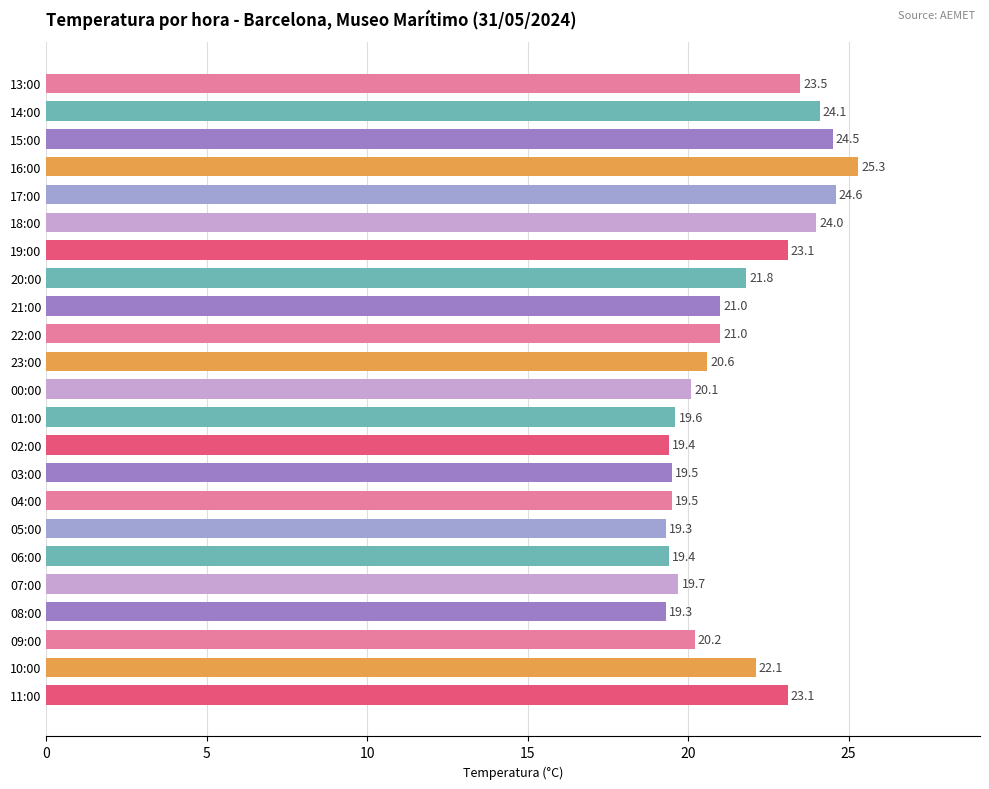

What is the smallest value displayed?

19.3